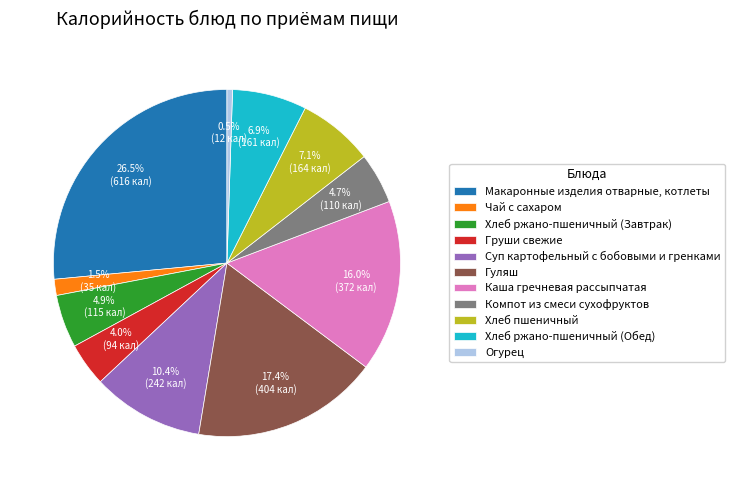

Is Каша гречневая рассыпчатая the majority of the pie?

No